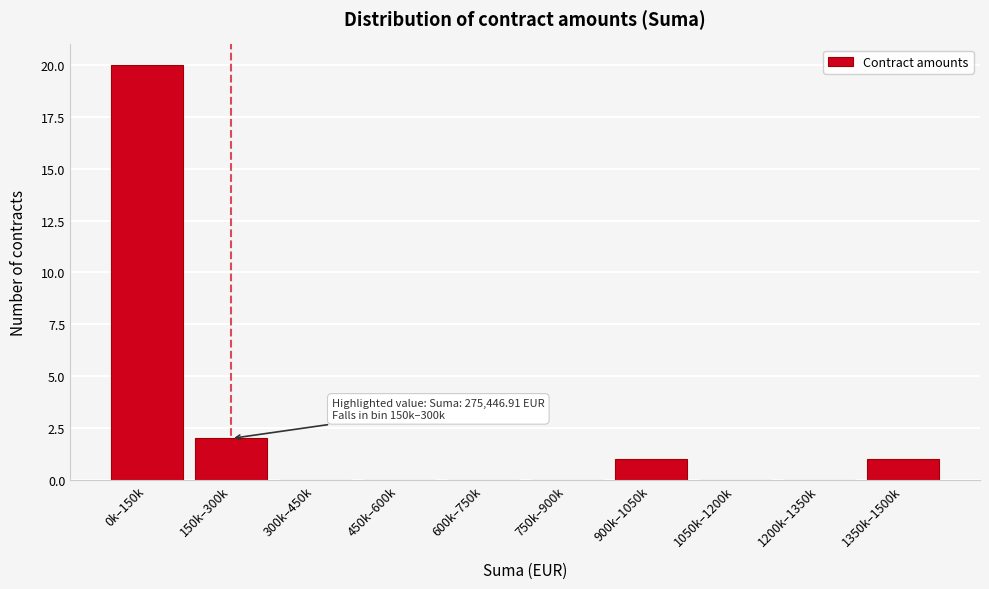

Reading left to right, transcribe all the data shown in this chart.

0k–150k=20	150k–300k=2	300k–450k=0	450k–600k=0	600k–750k=0	750k–900k=0	900k–1050k=1	1050k–1200k=0	1200k–1350k=0	1350k–1500k=1